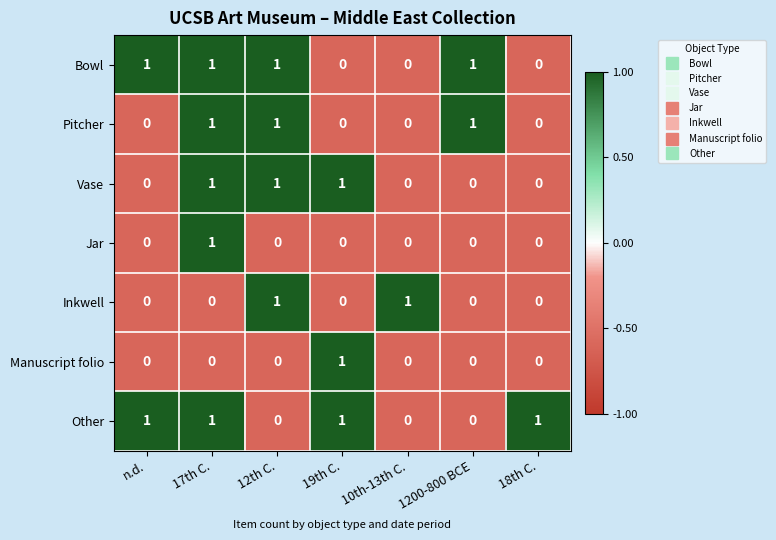

Is it true that Vase equals 1 at 19th C.?

True